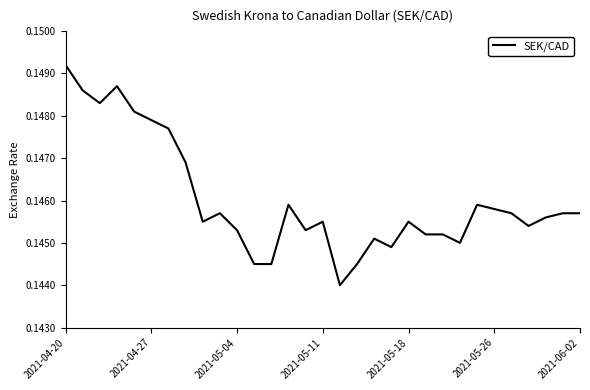

Which label corresponds to the largest value in the chart?

2021-04-20